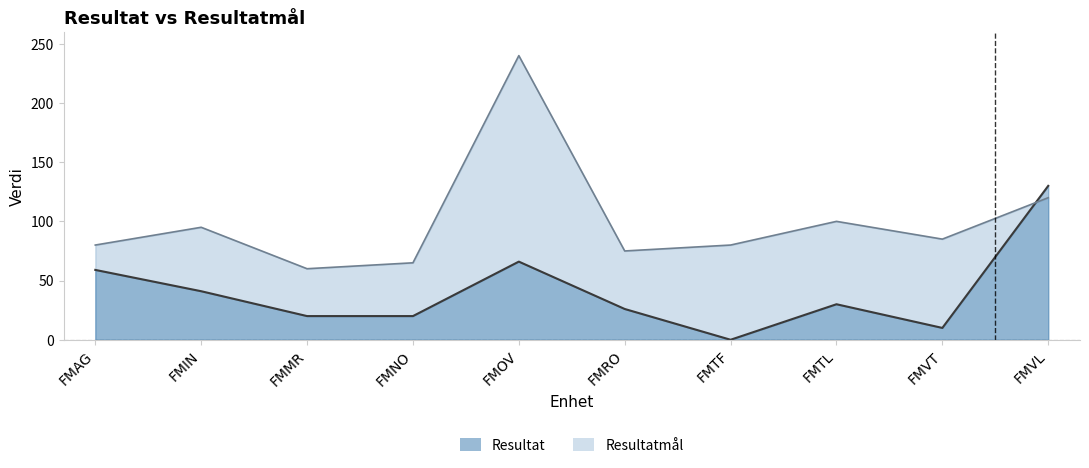

Rank the series by their average value, from highest to lowest.

Resultatmål, Resultat